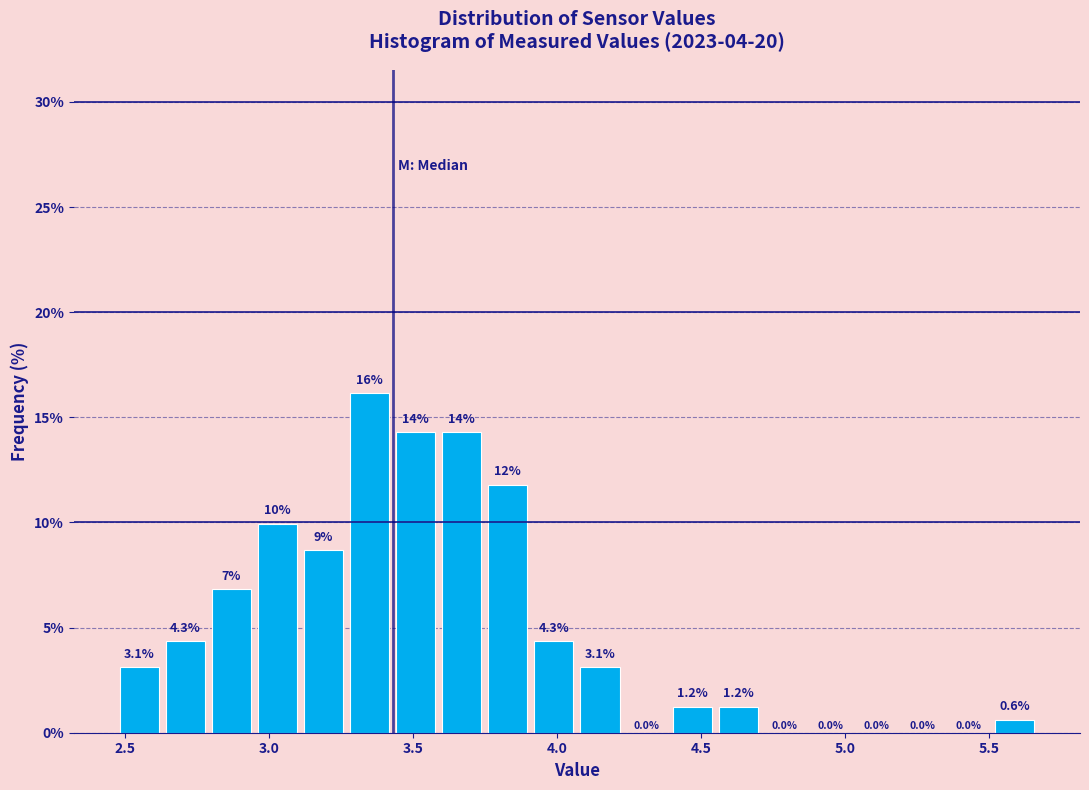

Read against the x-axis, roughly where is the centre of the tallest bar?

3.35